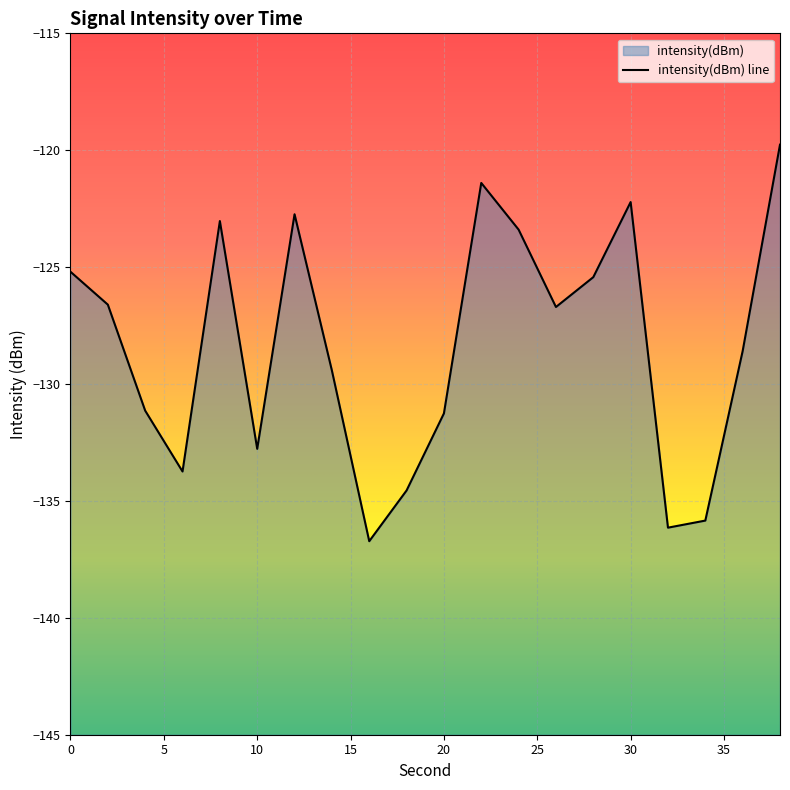

What is the sum of the values at 4 and 32?

-267.3